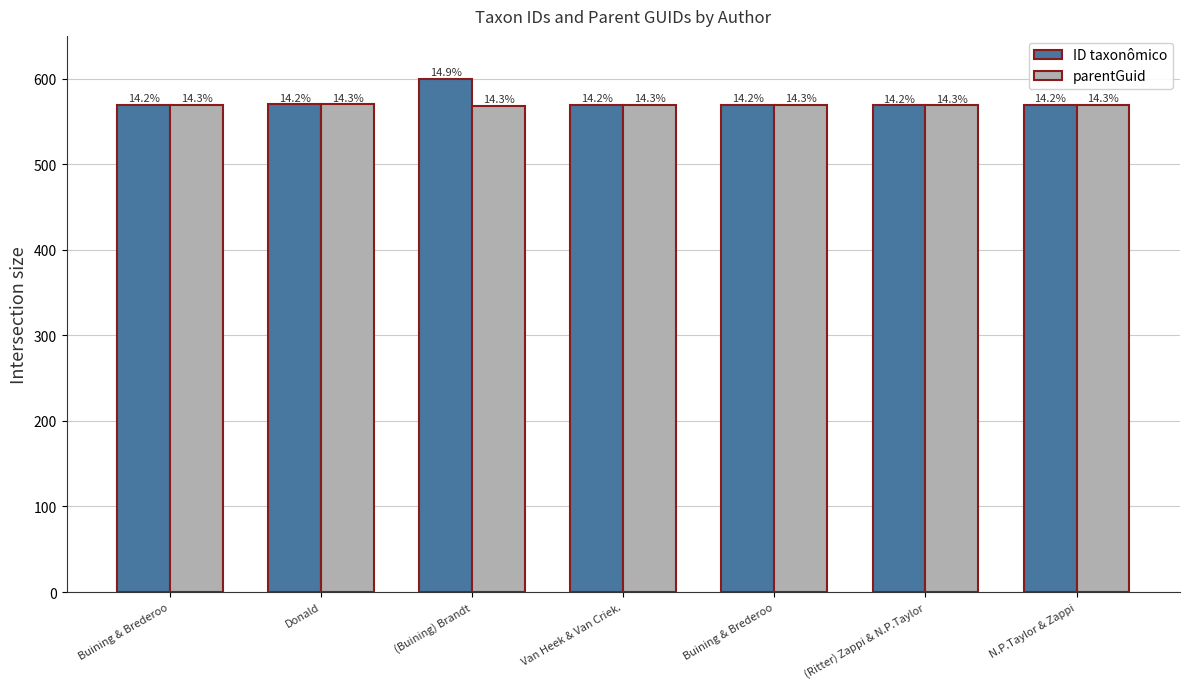

Reading left to right, list all the values displayed in this chart.

ID taxonômico: Buining & Brederoo=569.2	Donald=570.1	(Buining) Brandt=600.0	Van Heek & Van Criek.=569.4	Buining & Brederoo=569.2	(Ritter) Zappi & N.P.Taylor=568.7	N.P.Taylor & Zappi=569.6
parentGuid: Buining & Brederoo=569.1	Donald=570.1	(Buining) Brandt=568.5	Van Heek & Van Criek.=569.3	Buining & Brederoo=569.1	(Ritter) Zappi & N.P.Taylor=568.7	N.P.Taylor & Zappi=569.5